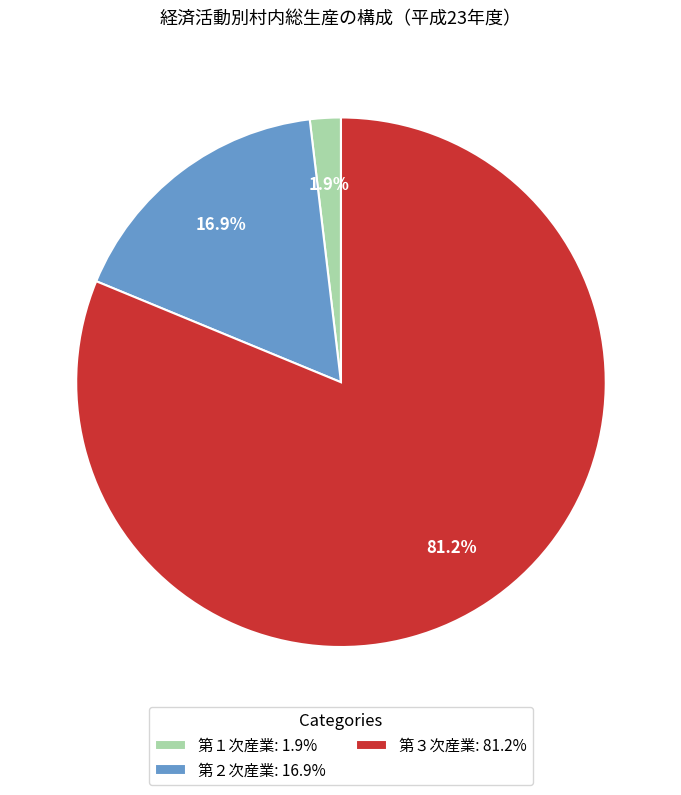

How many slices are in this pie chart?

3